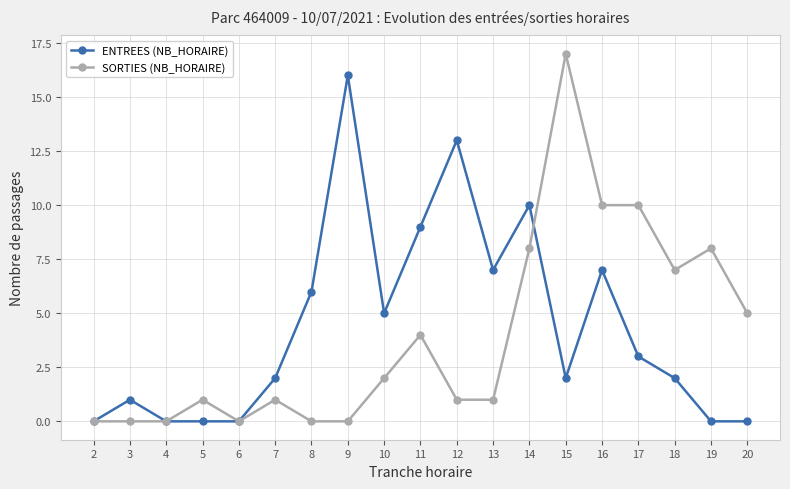

At which category does ENTREES (NB_HORAIRE) reach its first local peak?

3